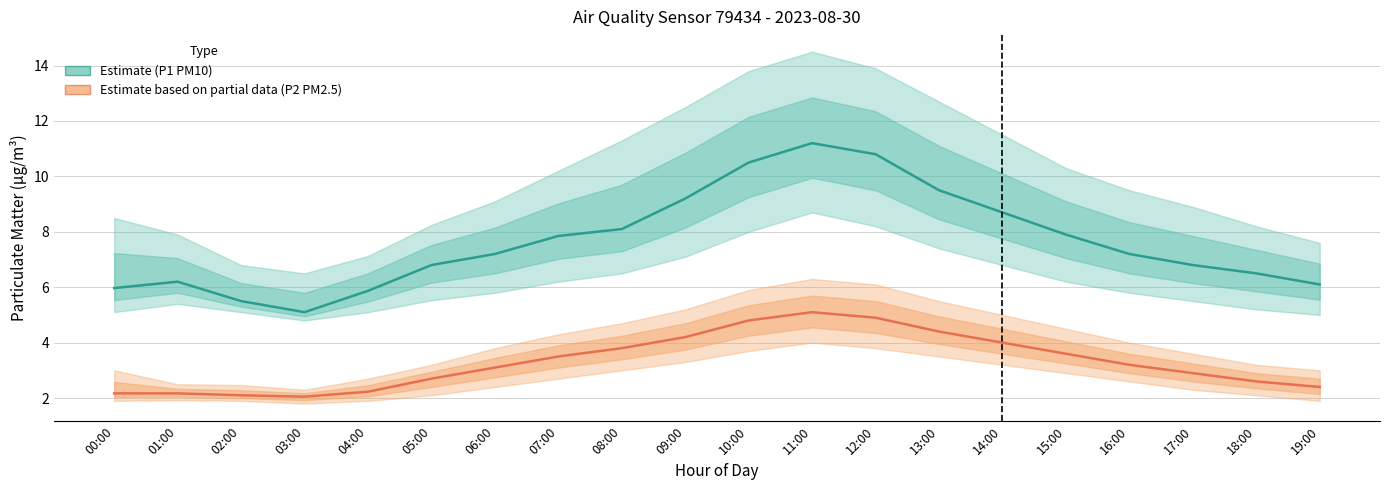

Reading left to right, extract all data points from this chart.

P1 (PM10): 6.0	6.2	5.5	5.1	5.9	6.8	7.2	7.8	8.1	9.2	10.5	11.2	10.8	9.5	8.7	7.9	7.2	6.8	6.5	6.1
P2 (PM2.5): 2.2	2.2	2.1	2.0	2.2	2.7	3.1	3.5	3.8	4.2	4.8	5.1	4.9	4.4	4.0	3.6	3.2	2.9	2.6	2.4